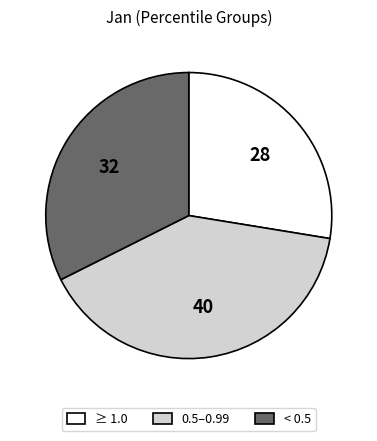

What is the ratio of the value at 0.5–0.99 to the value at < 0.5?

1.2